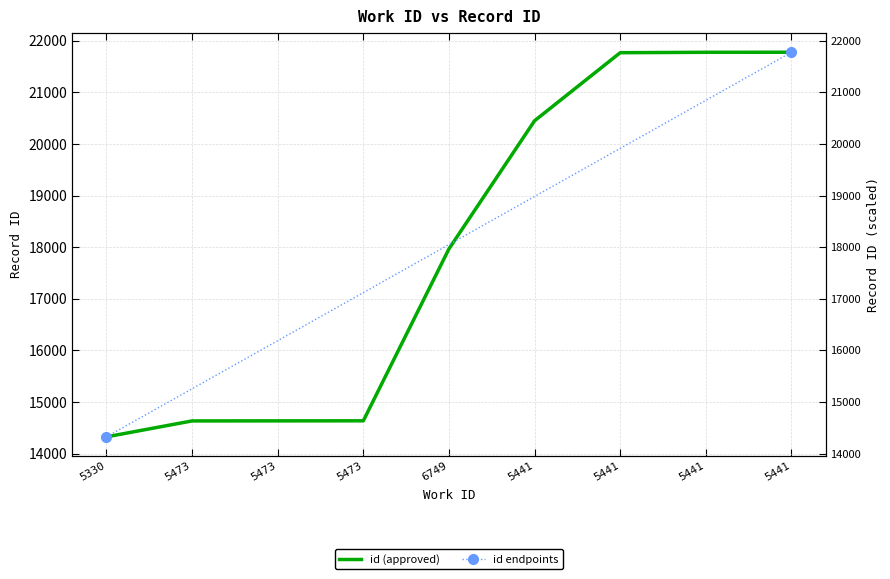

The value at 5441 is 31229. True or false?

False